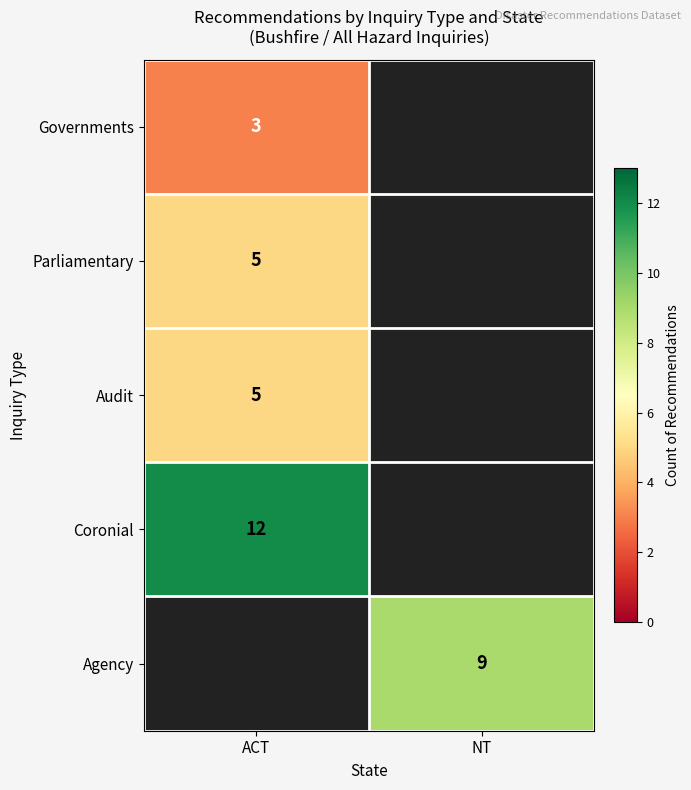

True or false: Parliamentary has a value of 5 at ACT.

True